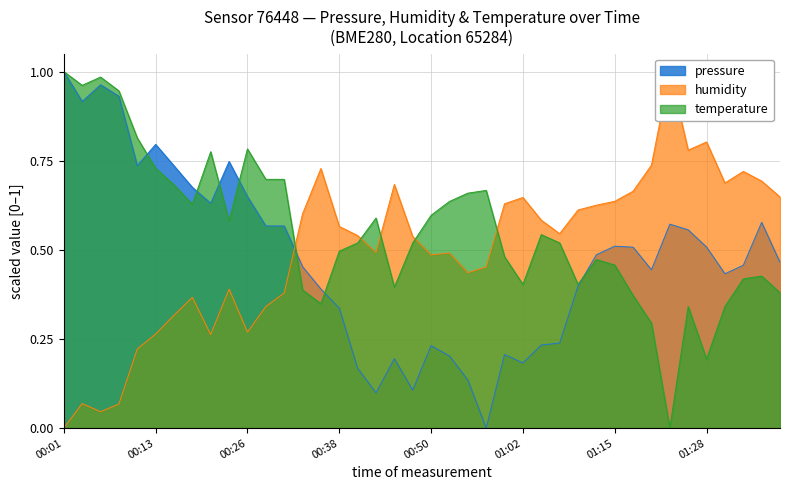

What is the average value of the pressure series?

0.5